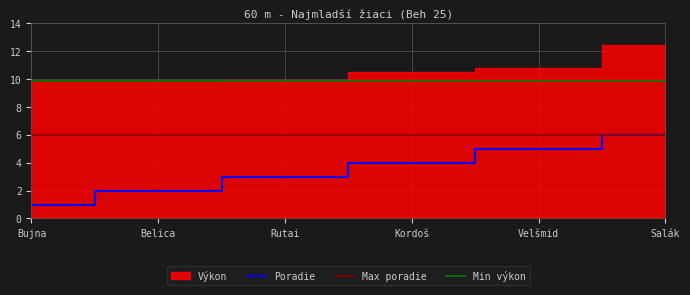

Is it true that Poradie equals 1 at Bujna?

True